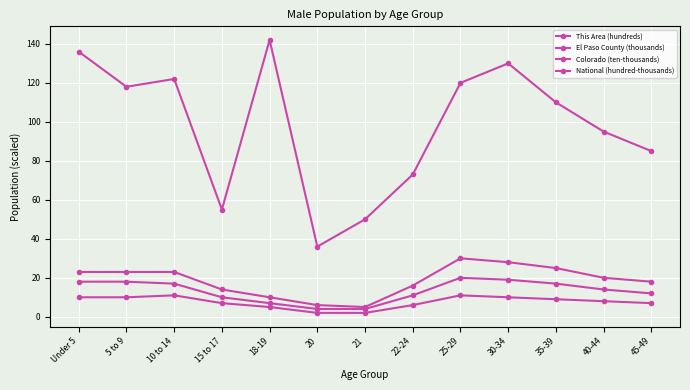

Which series has the largest total across all categories?

This Area (hundreds)